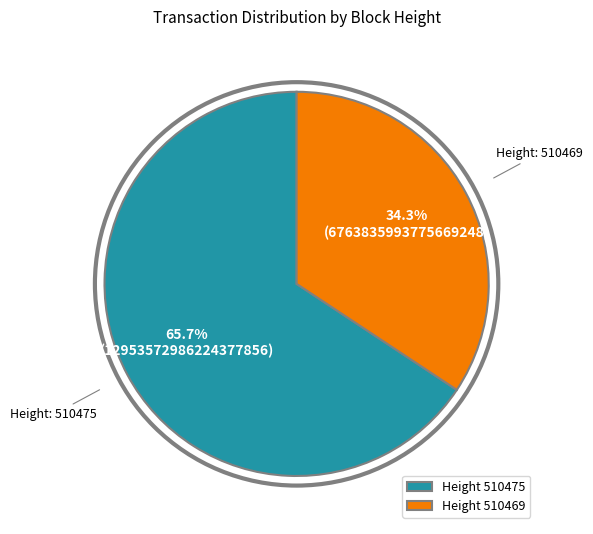

Which slice is the smallest?

Height 510469